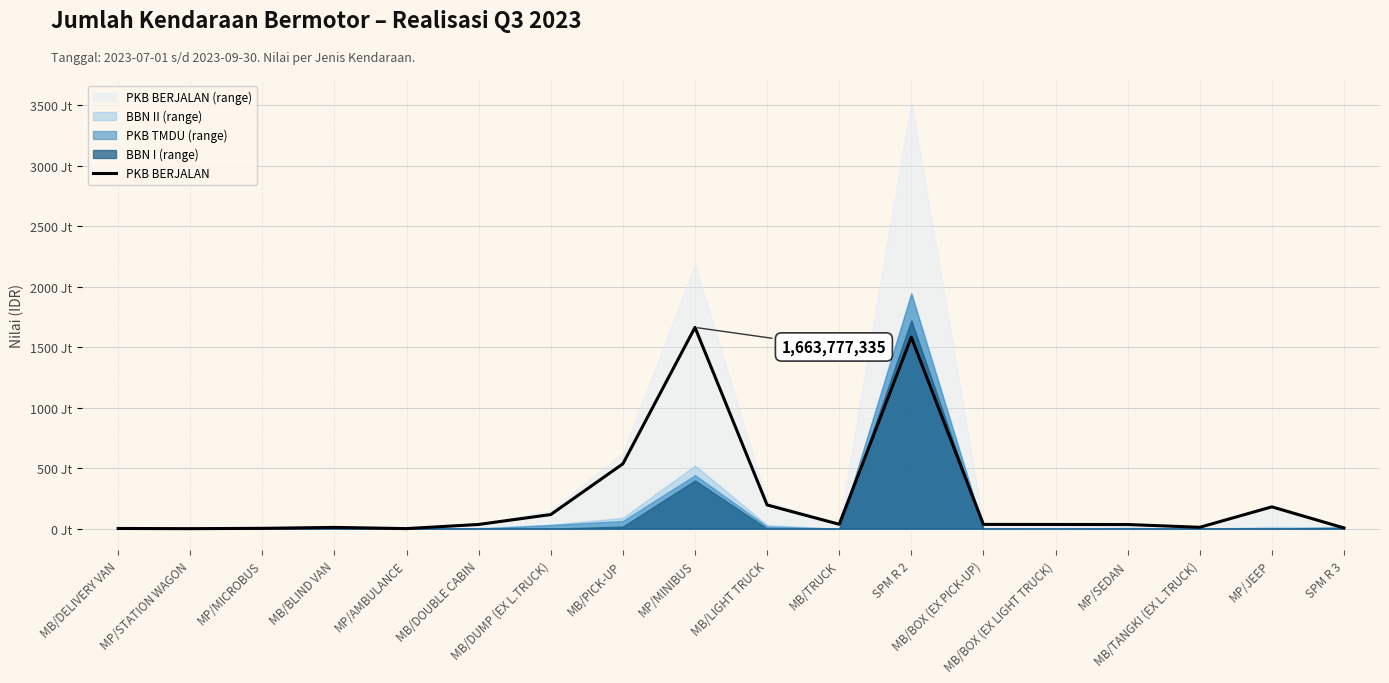

Read the value at MP/SEDAN.

34365592